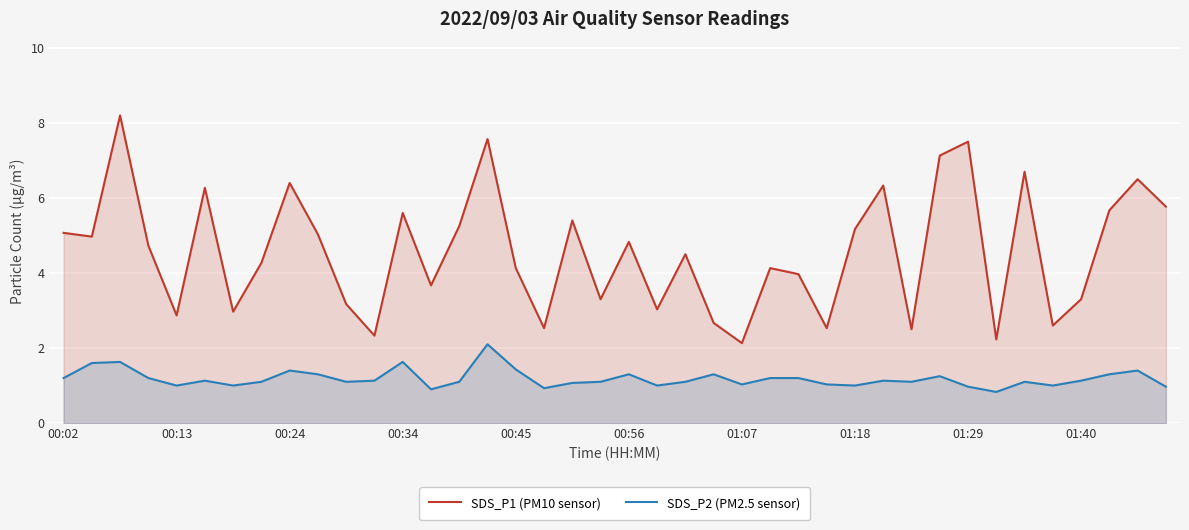

What is the average value of the SDS_P1 (PM10 sensor) series?

4.6